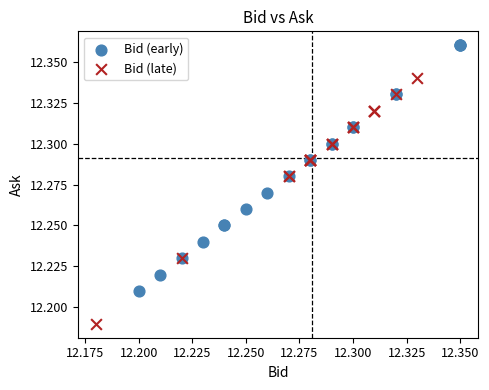

Which series contains the lowest Y value?

Bid (late)